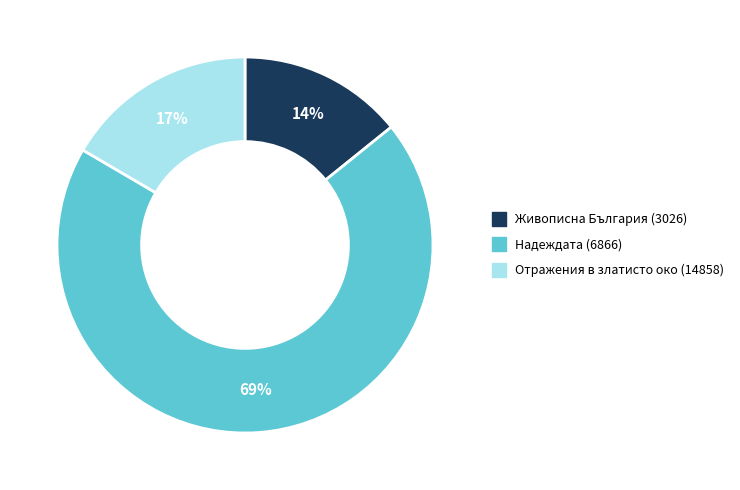

To the nearest percent, what is the average slice percentage?

33%